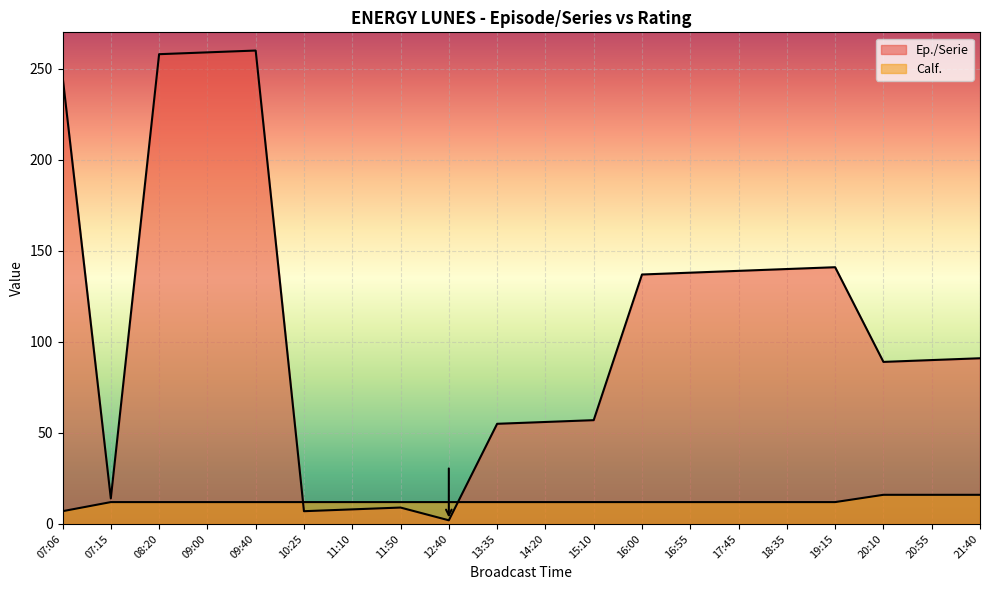

What is the value of the Ep./Serie point at the 12th from the left?

57